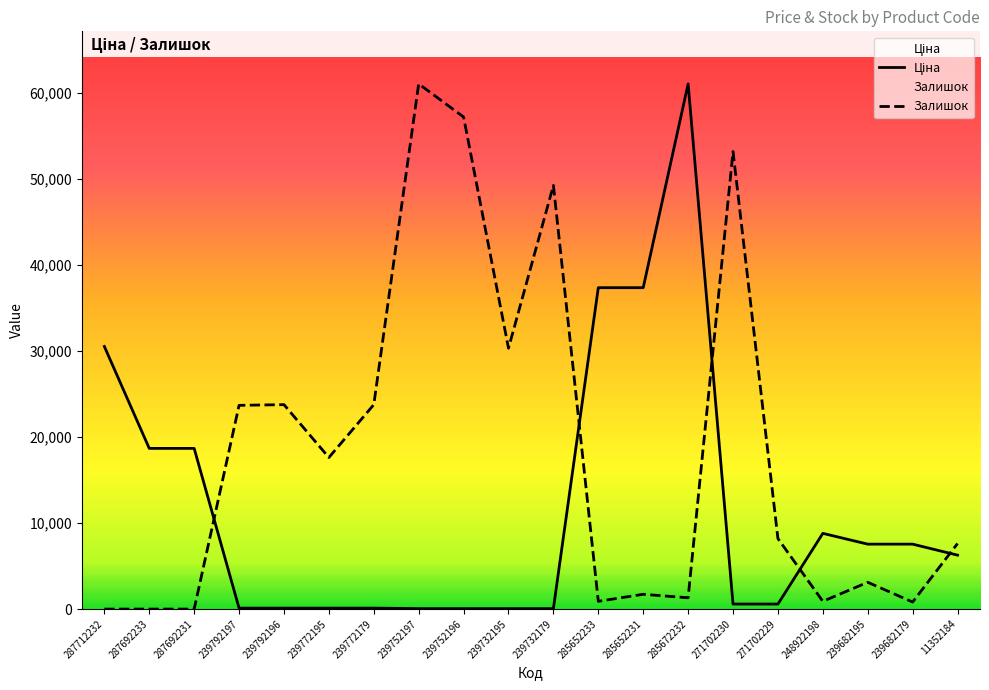

At 285652231, list the series in order from largest to smallest.

Ціна, Залишок